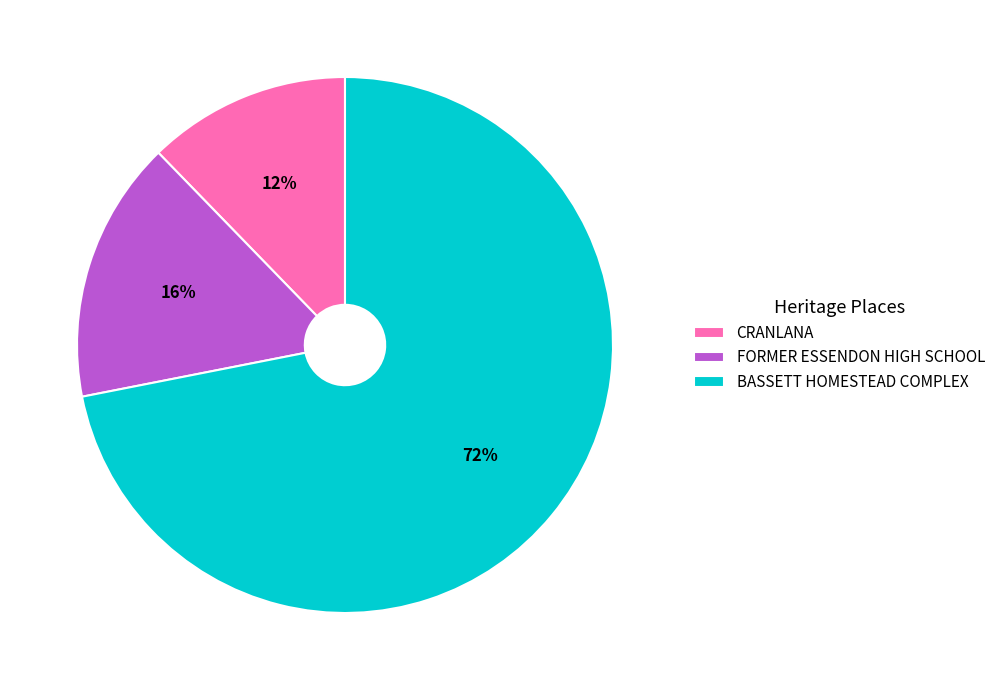

Does BASSETT HOMESTEAD COMPLEX represent more than half of the total?

Yes